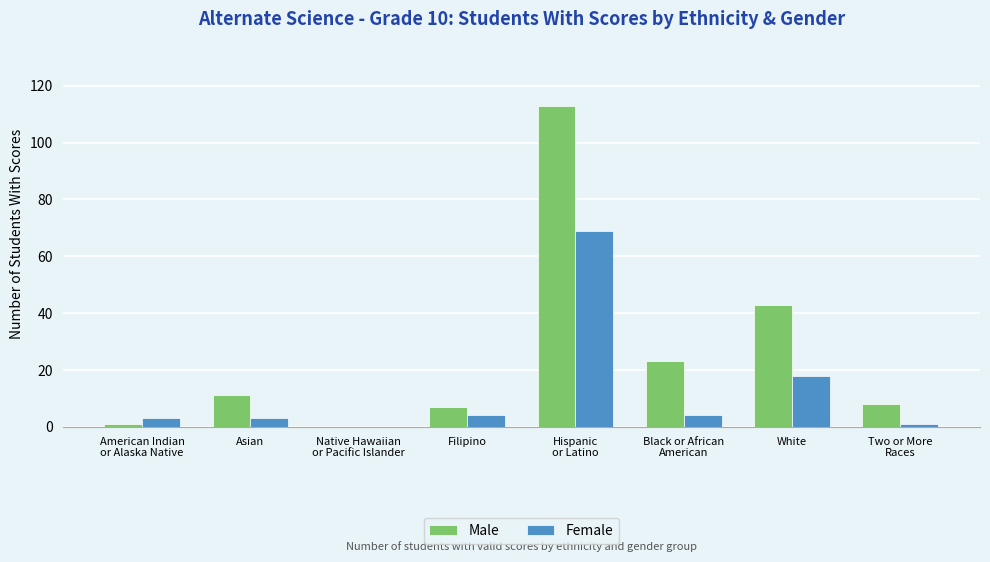

Is it true that Female equals 24 at White?

False